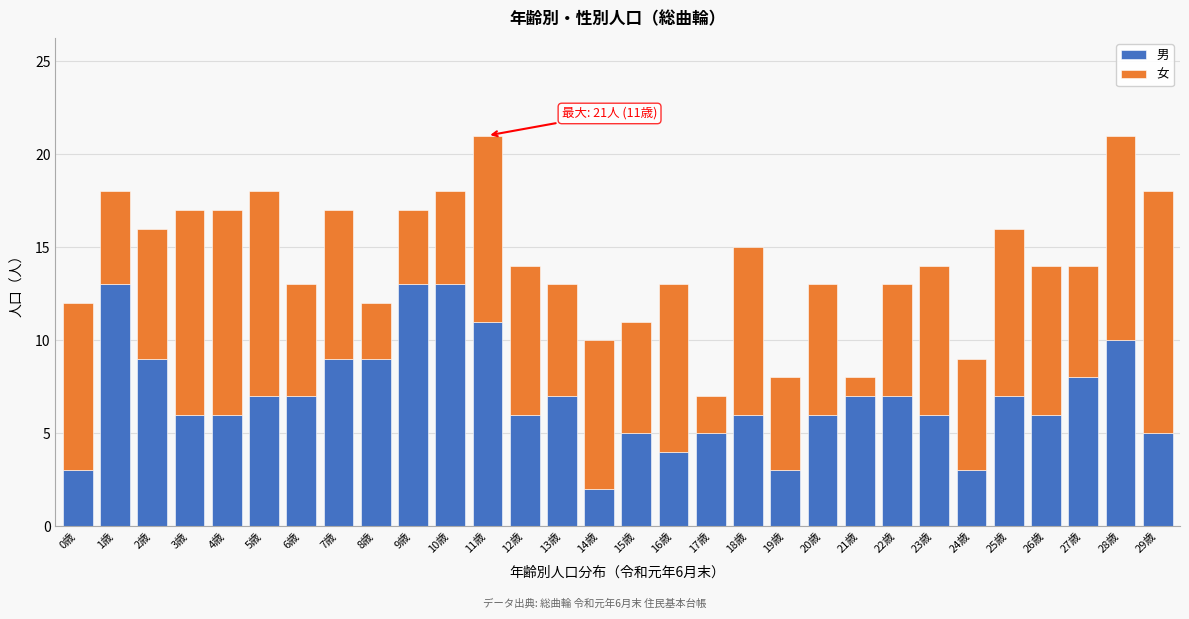

What is the total value across all series at 28歳?

21